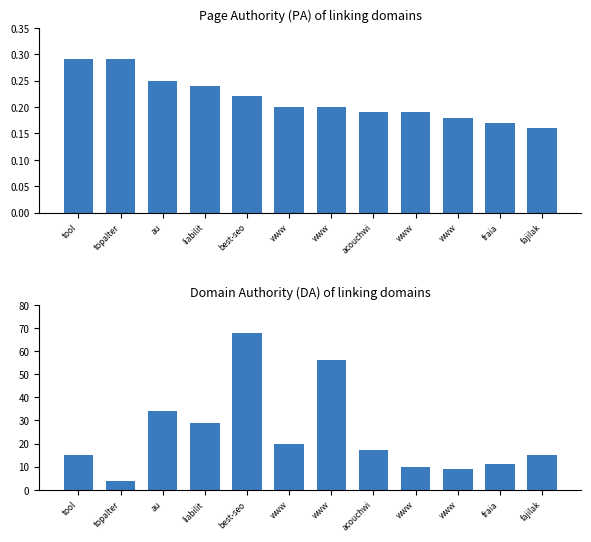

What is the maximum value for DA?

68.0